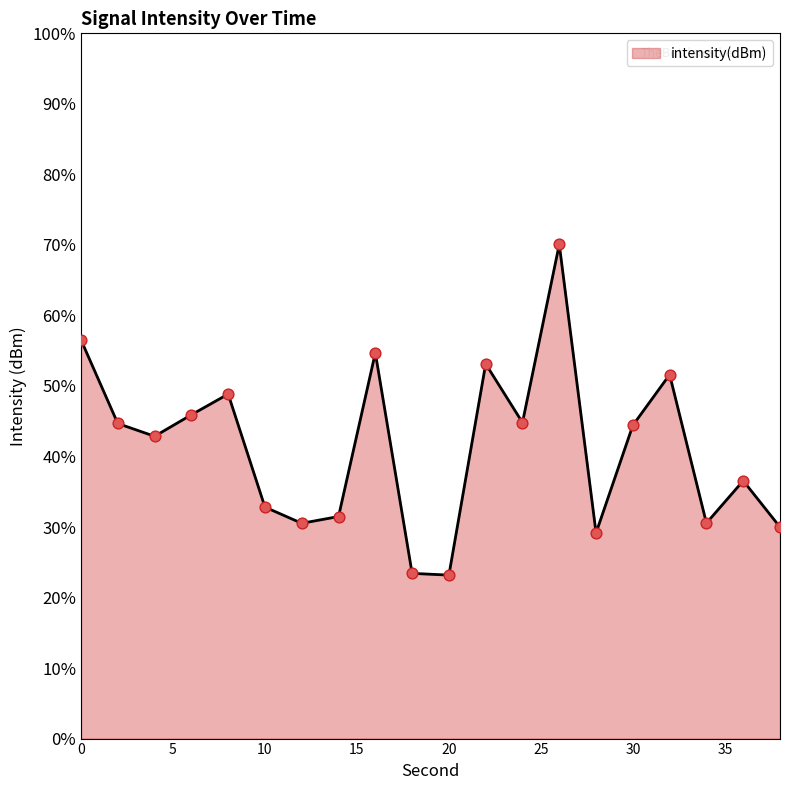

What is the difference between the maximum and minimum values?

46.9